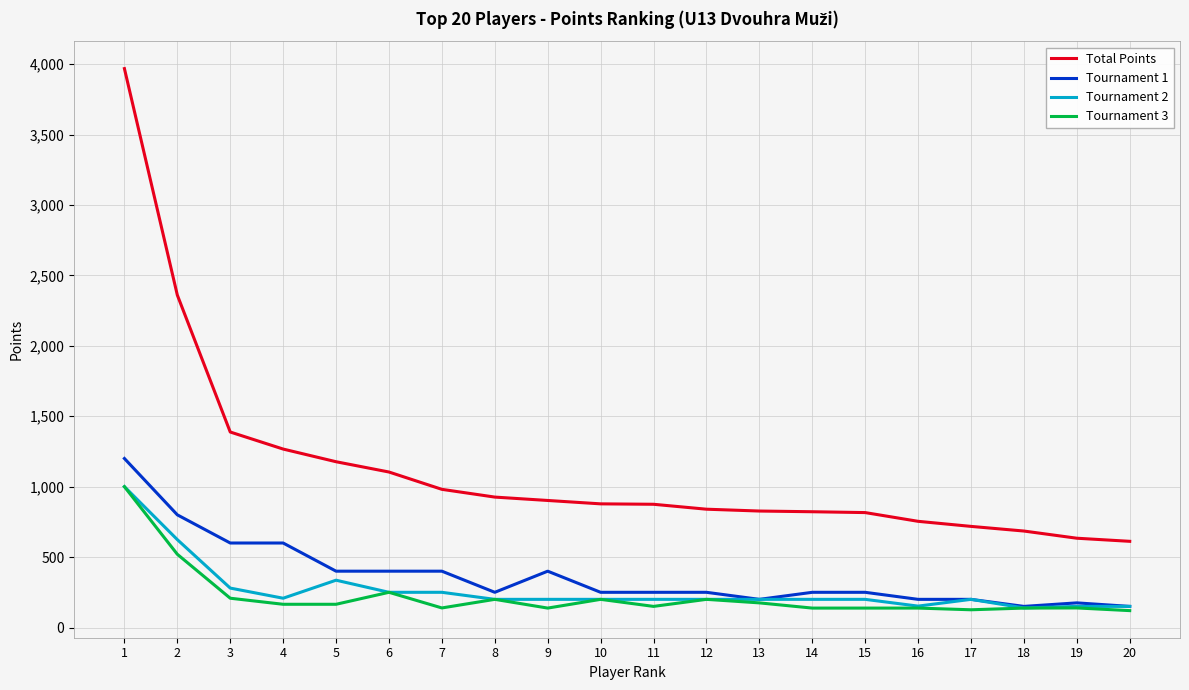

What is the difference between the second highest and minimum values in the Tournament 3 series?

400